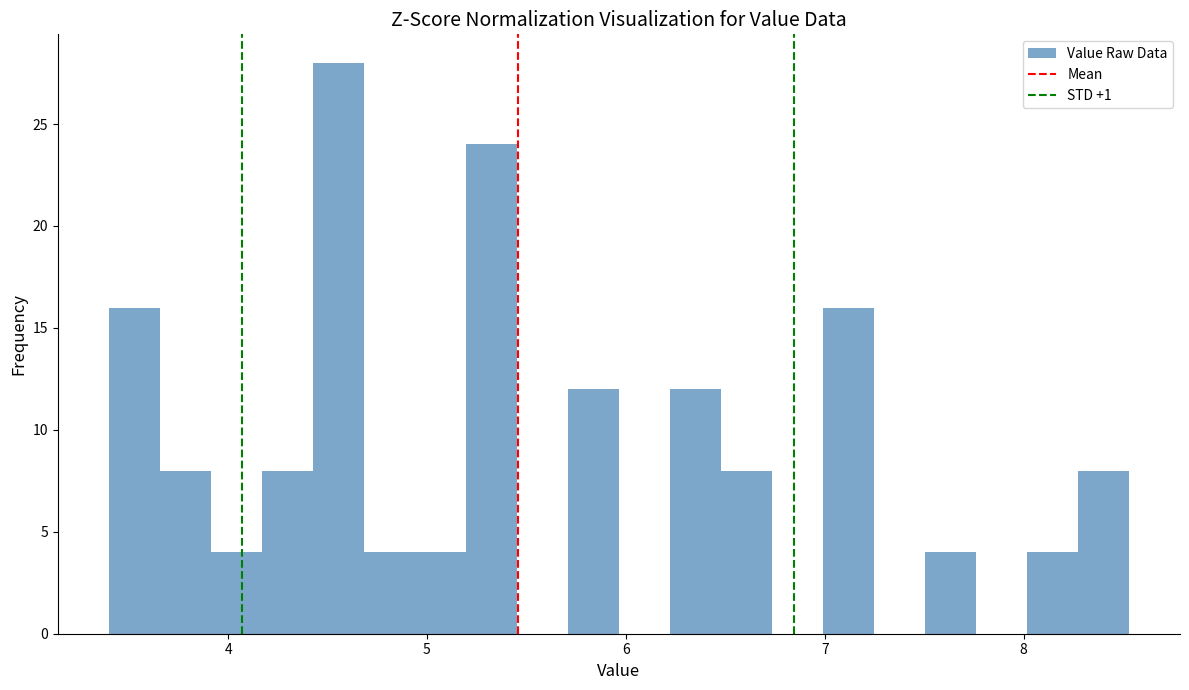

Around what value on the x-axis is the tallest bar? Give the approximate position of its centre, as read against the axis.

4.6